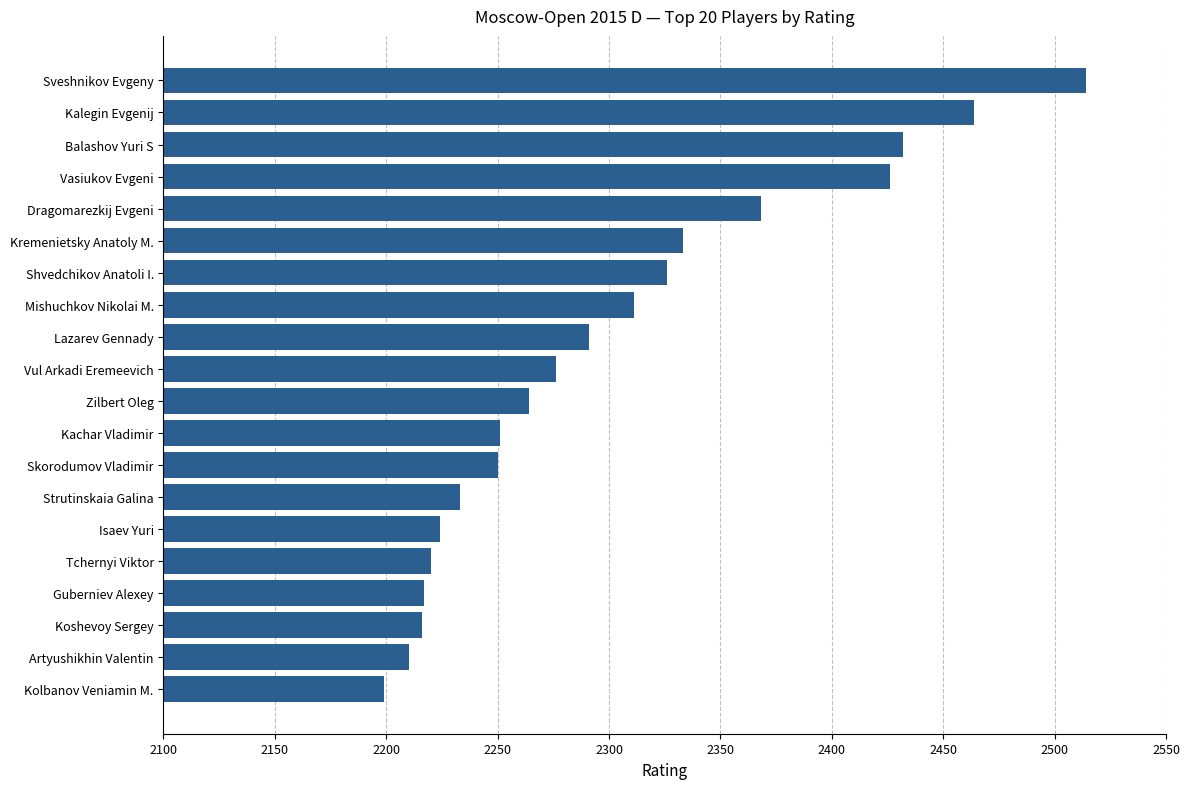

What is the ratio of the value at Tchernyi Viktor to the value at Zilbert Oleg?

1.0